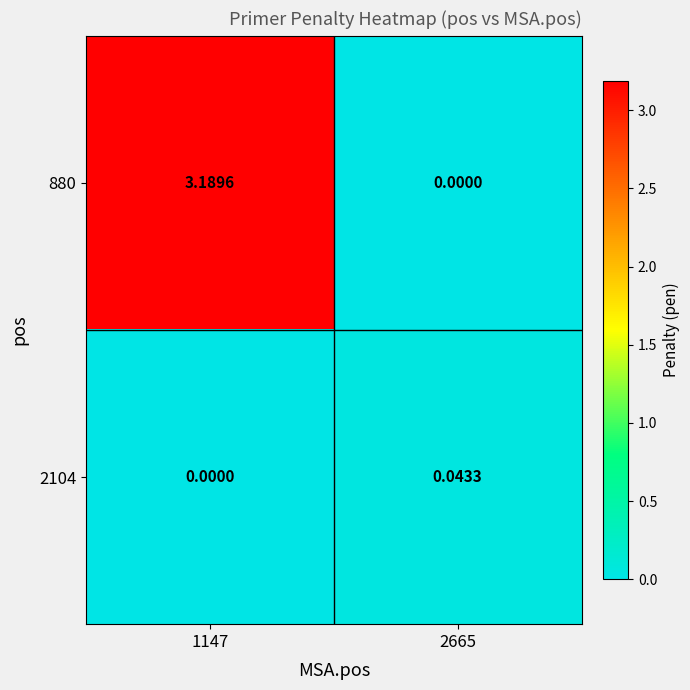

Which series has the widest spread of values?

880